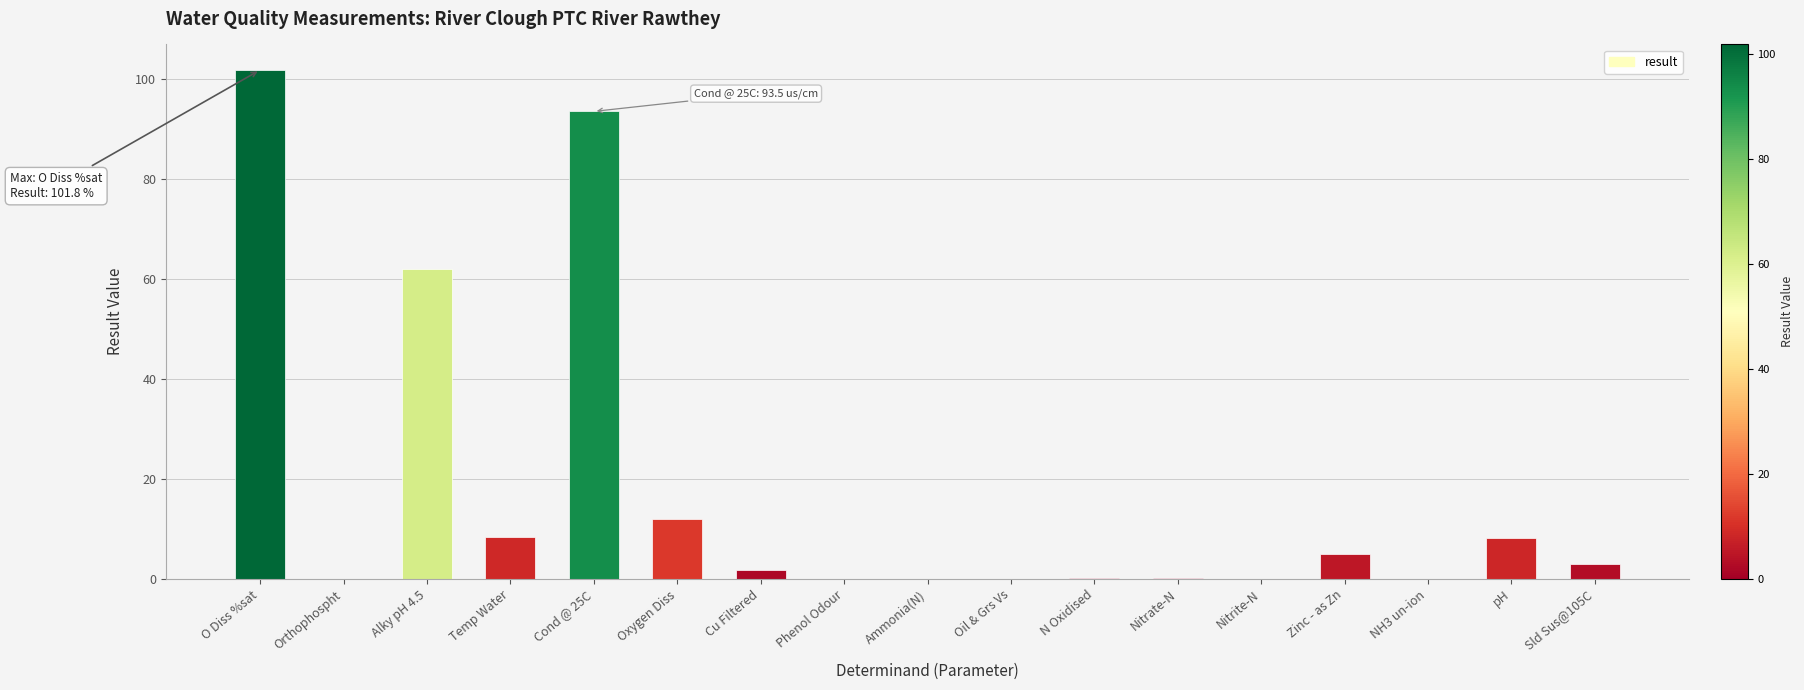

What is the change in value from Ammonia(N) to Zinc - as Zn?

+5.0